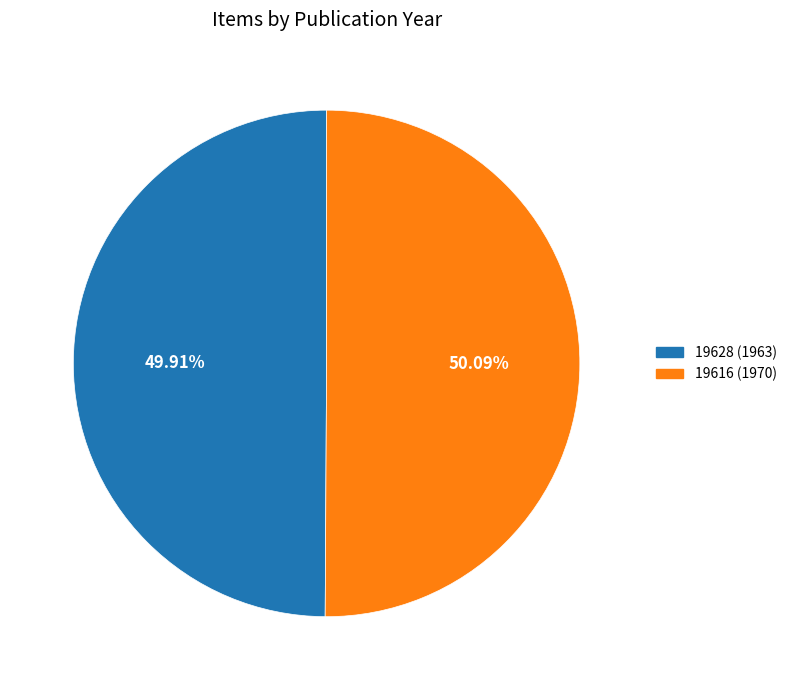

Does any single category account for the majority?

Yes